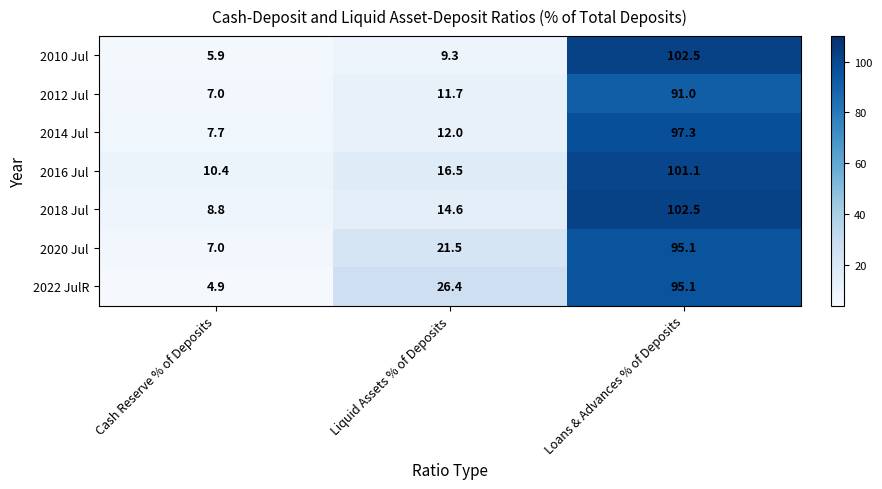

At which category is the sum across all series the highest?

Loans & Advances % of Deposits